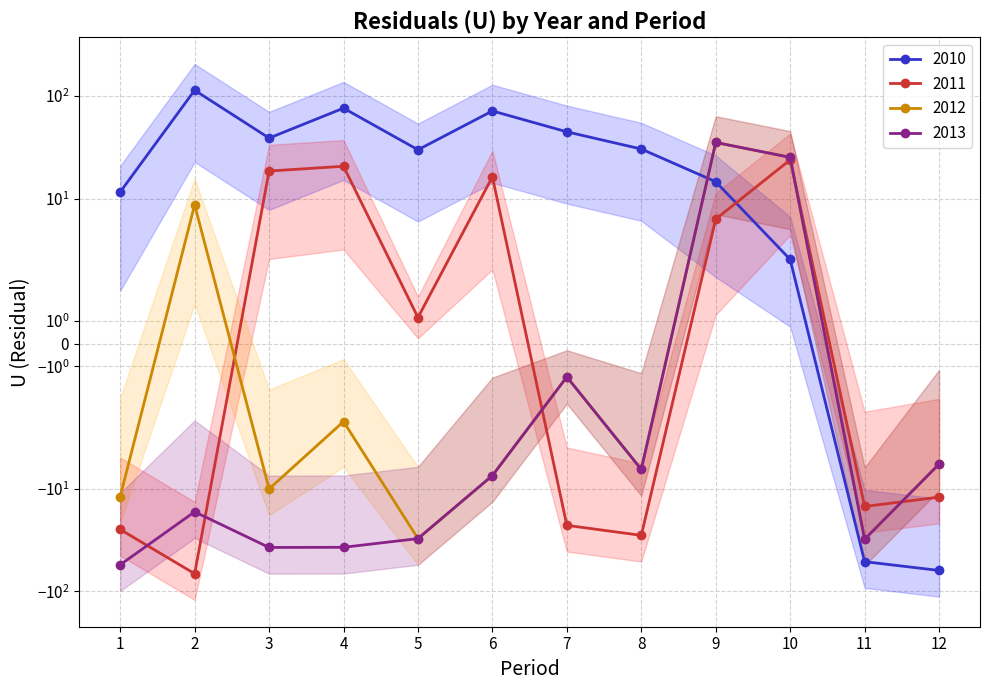

Is it true that 2010 equals 38.7 at 3?

True